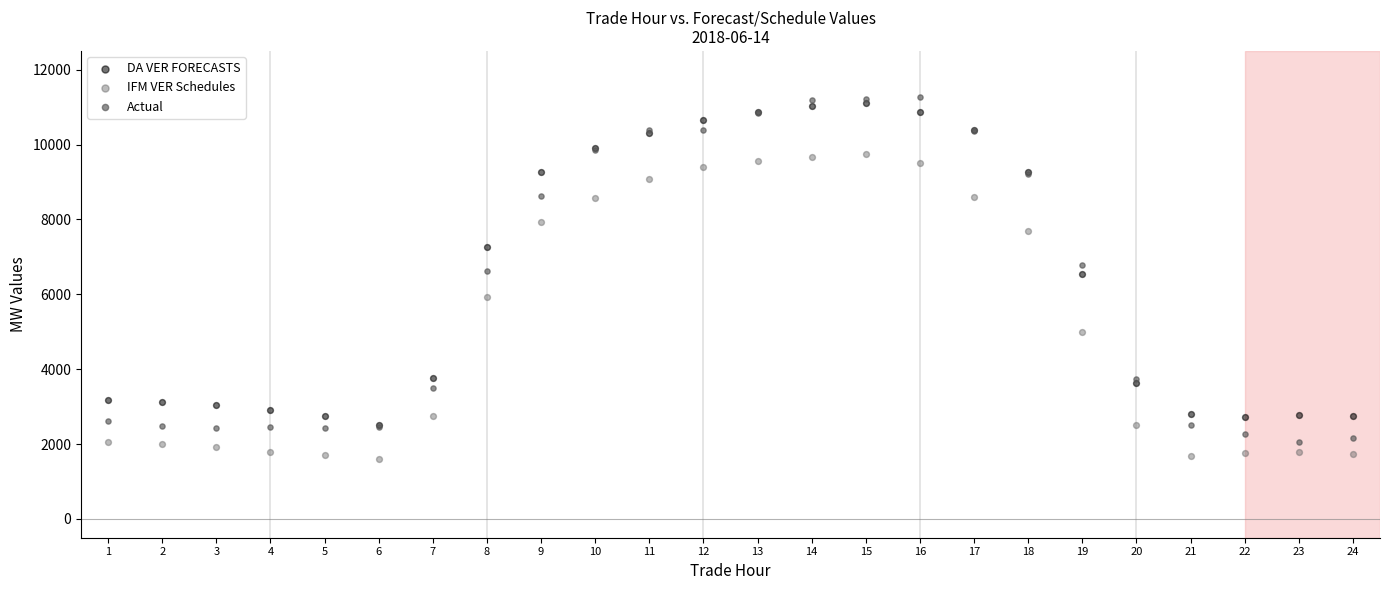

In the IFM VER Schedules series, what Y value is closest to 5677?

5919.0